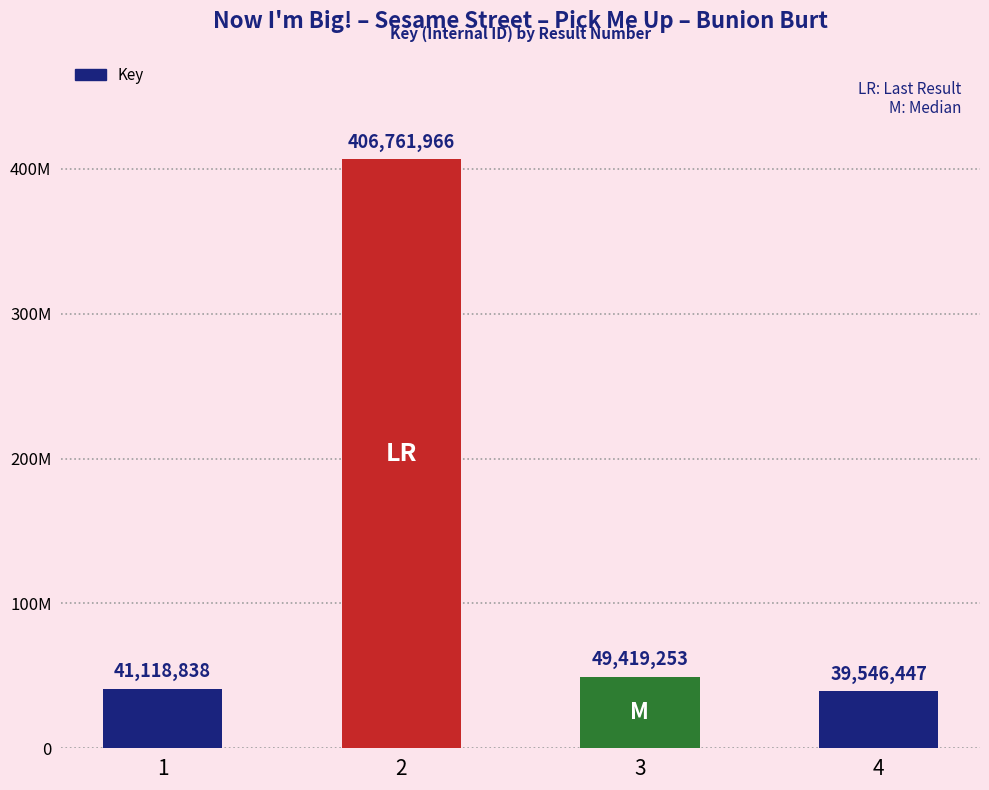

What is the difference between the second highest and minimum values?

9872806